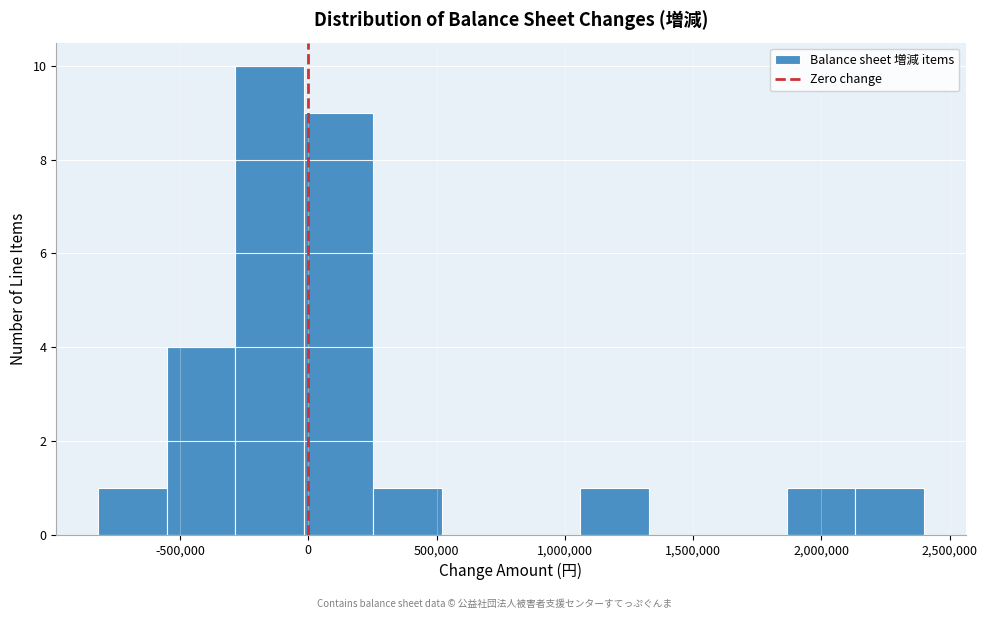

What is the height of the bar covering -300000 to 0 on the x-axis? Neither the bar edges nor the heights are printed on the chart, so give them approximately, as read against the axes.

10